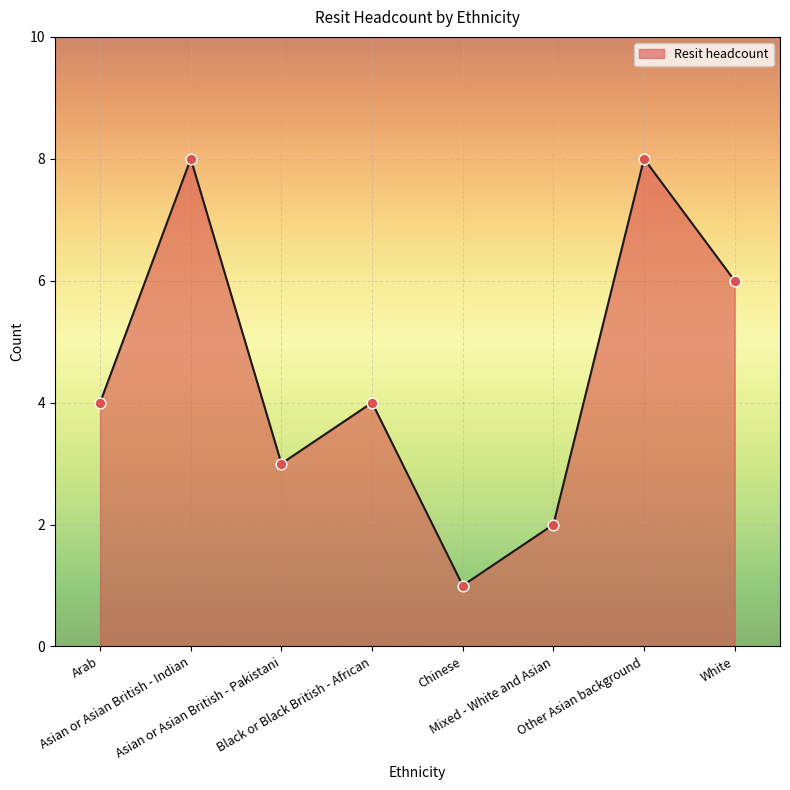

Which has a higher value, Asian or Asian British - Indian or Mixed - White and Asian?

Asian or Asian British - Indian